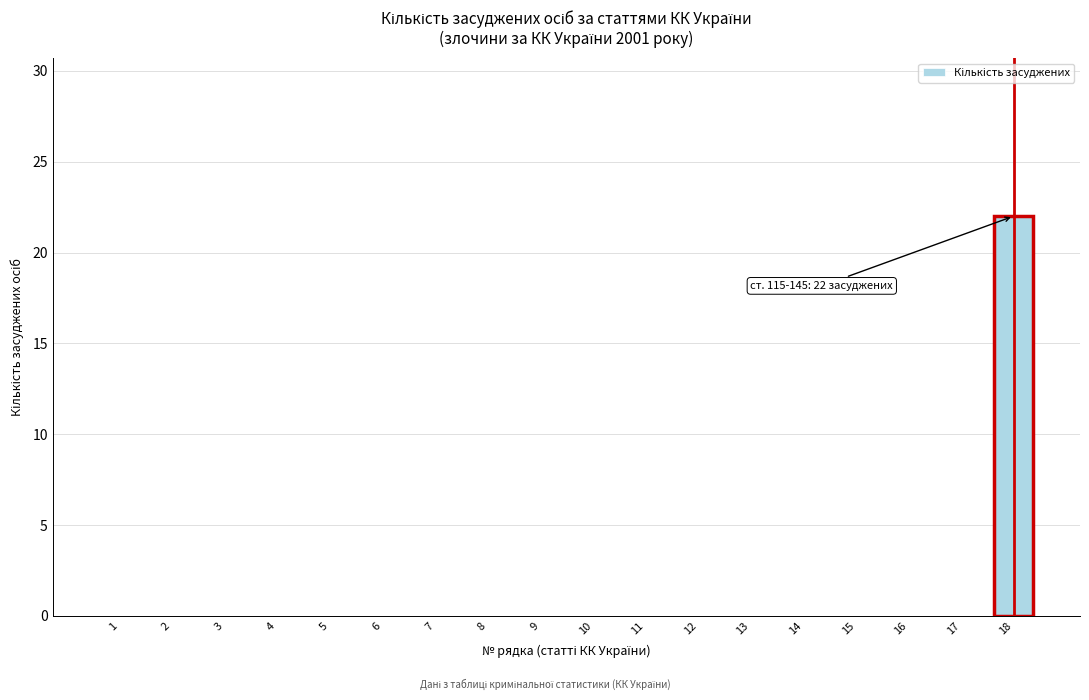

Reading left to right, extract all data points from this chart.

1=0	2=0	3=0	4=0	5=0	6=0	7=0	8=0	9=0	10=0	11=0	12=0	13=0	14=0	15=0	16=0	17=0	18=22